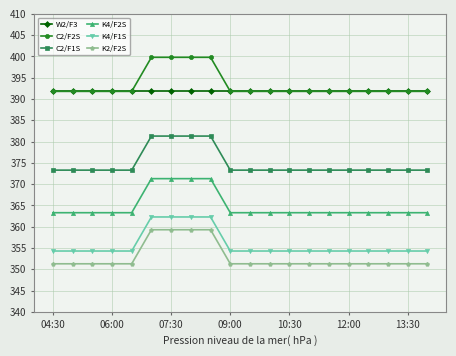

At how many categories does at least one series exceed 398?

4